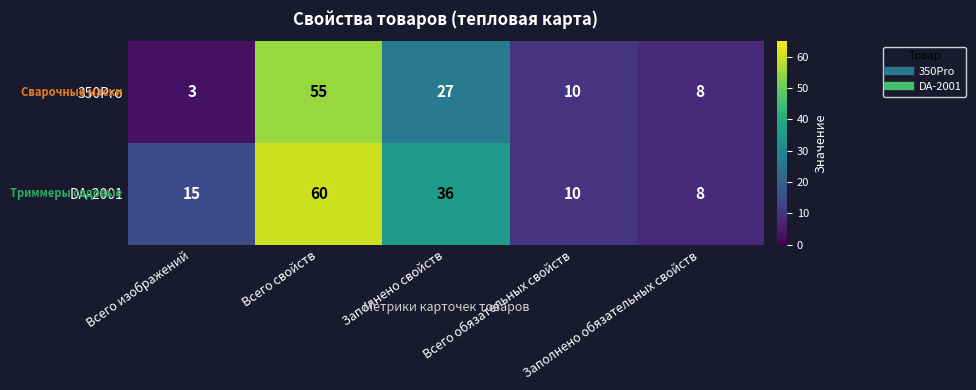

Count the number of categories in the chart.

5